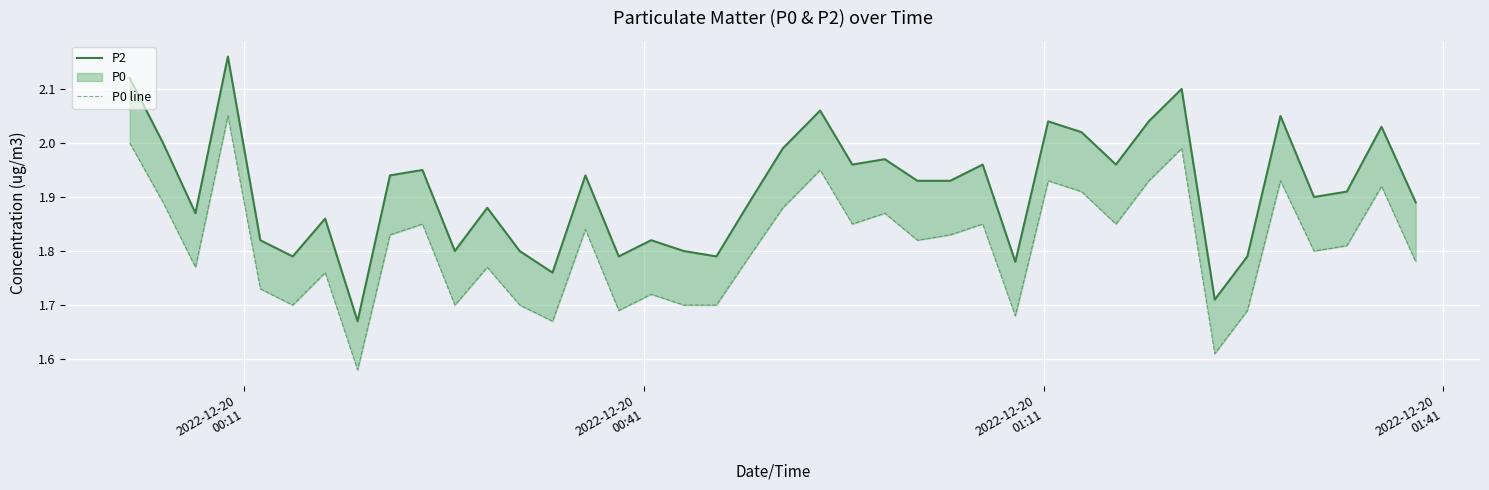

Which series has the largest total across all categories?

P2